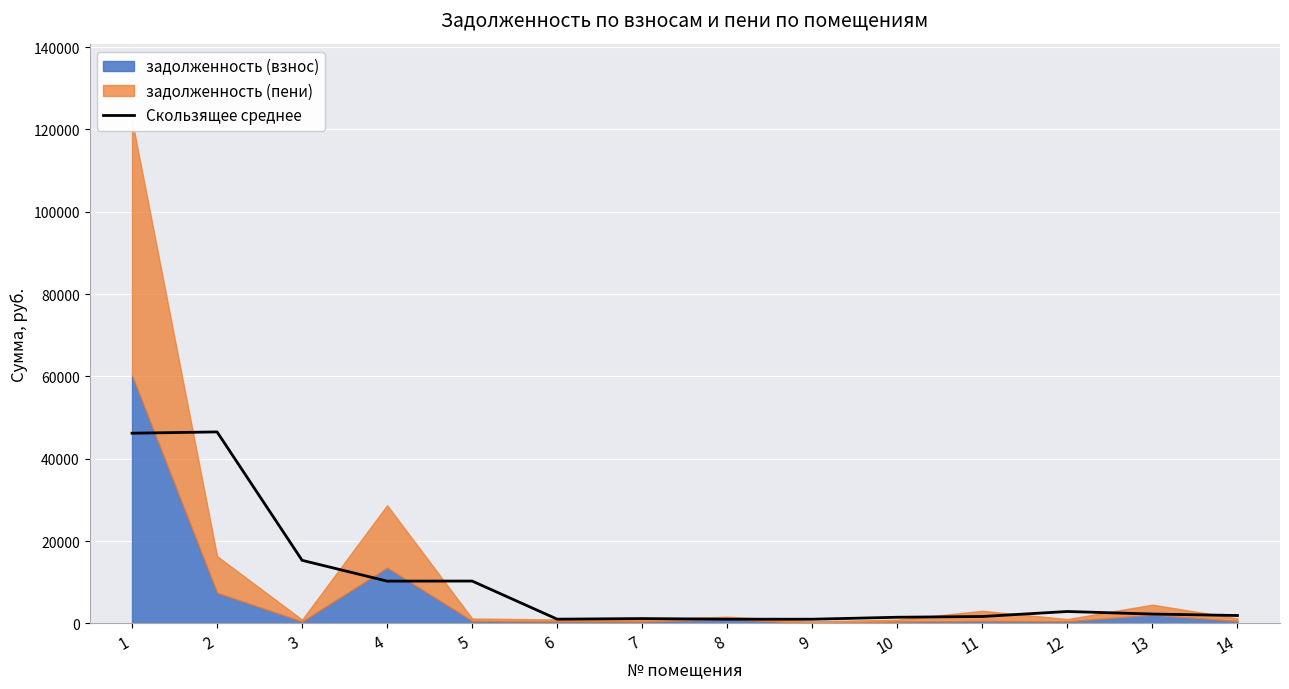

What is the approximate value at 2?

46535.4